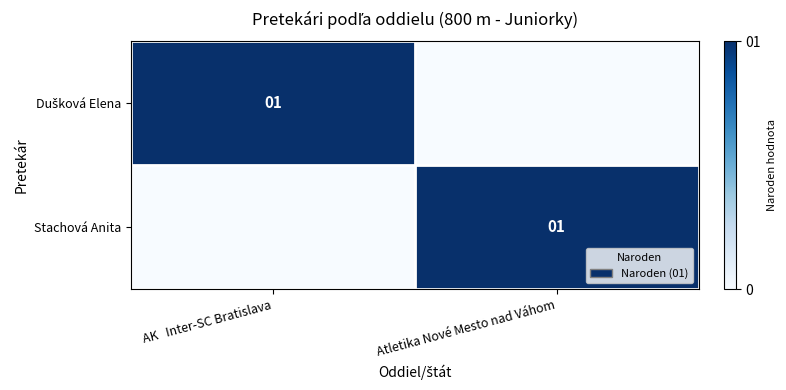

True or false: Stachová Anita has a value of 1 at Atletika Nové Mesto nad Váhom.

True